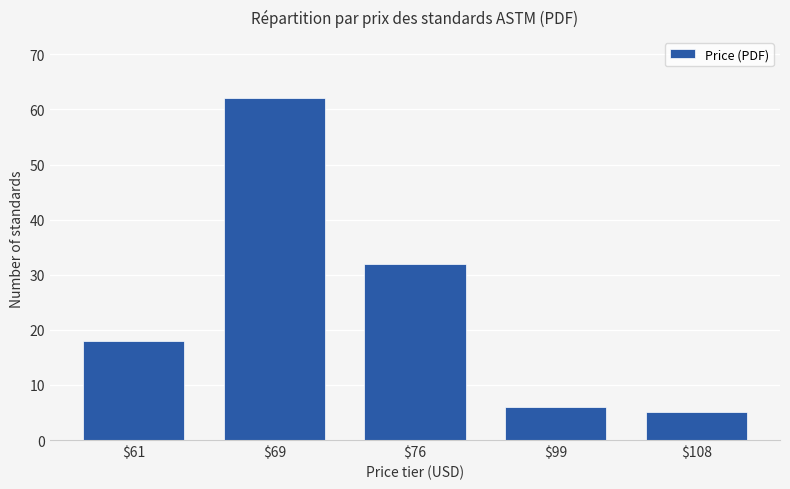

Approximately how many times larger is the value at $108 compared to $61?

0.3